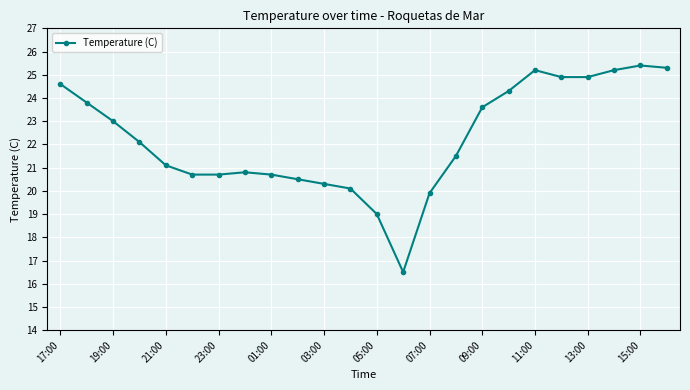

Reading left to right, extract all data points from this chart.

24.6	23.8	23.0	22.1	21.1	20.7	20.7	20.8	20.7	20.5	20.3	20.1	19.0	16.5	19.9	21.5	23.6	24.3	25.2	24.9	24.9	25.2	25.4	25.3